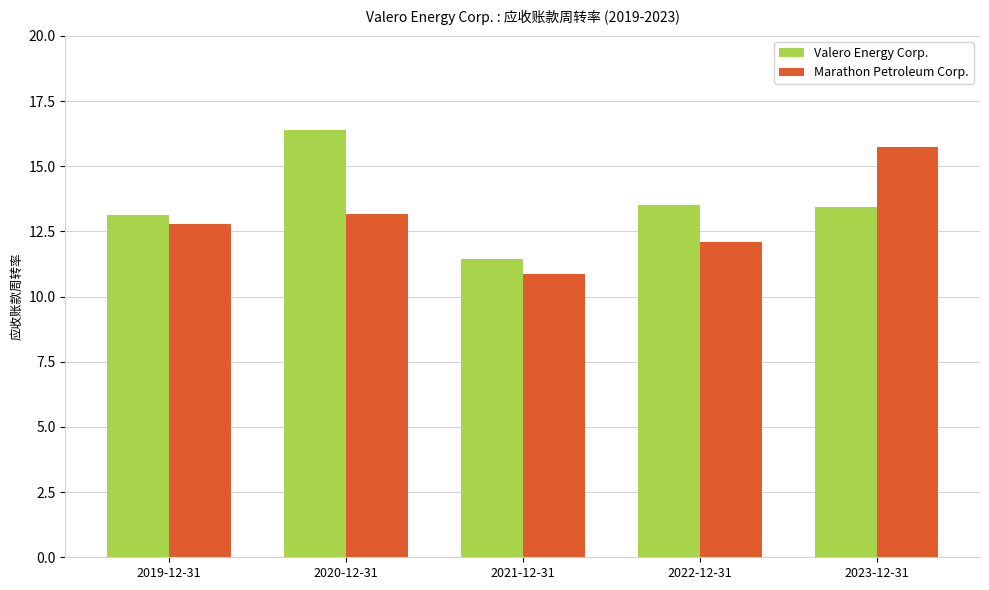

What is the maximum value for Marathon Petroleum Corp.?

15.8